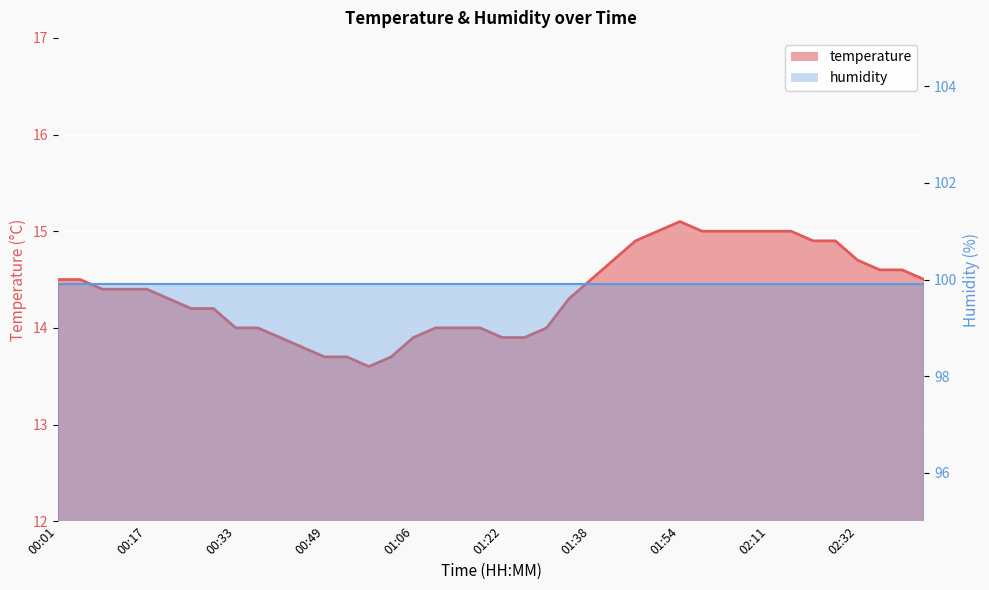

Is it true that the value at 01:10 is 14.0?

True